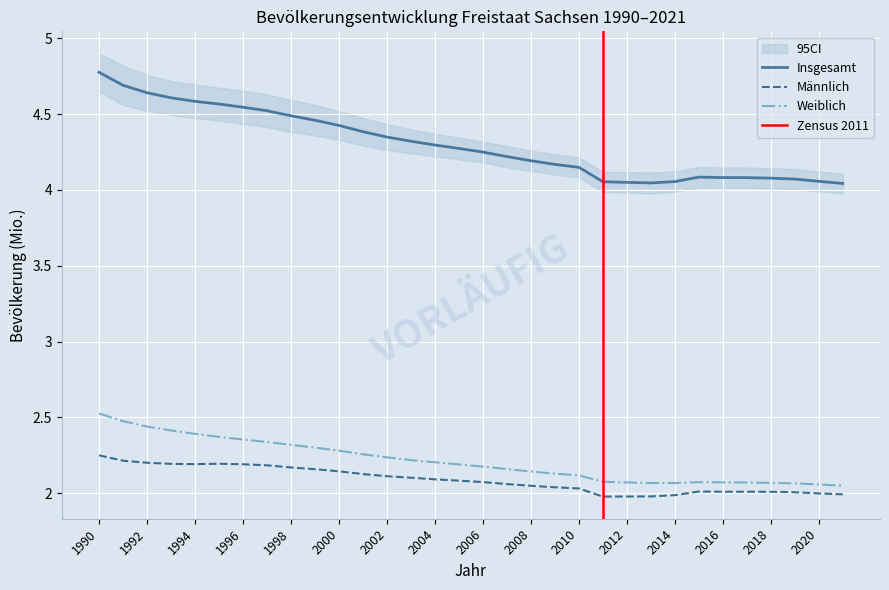

True or false: Weiblich and Insgesamt cross at least once.

False